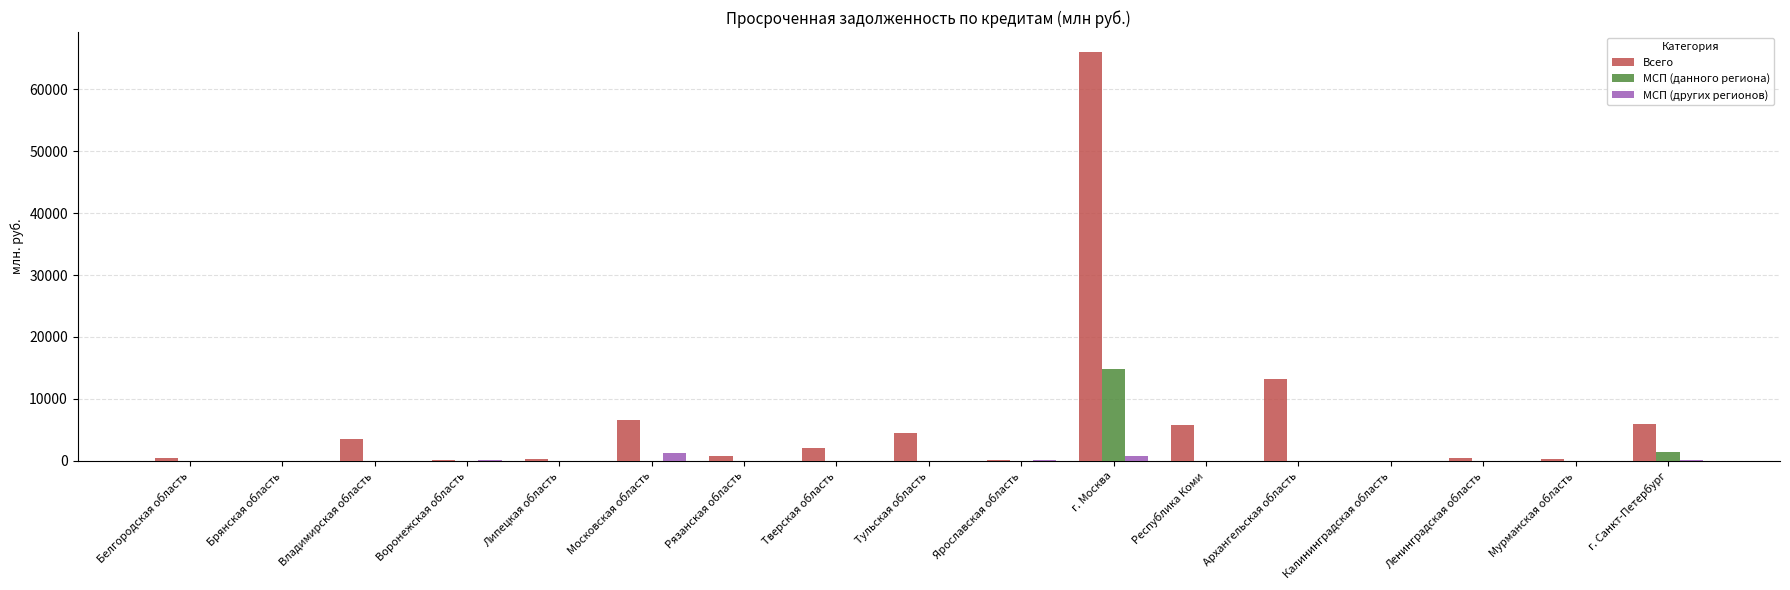

What is the total value across all series at Рязанская область?

836